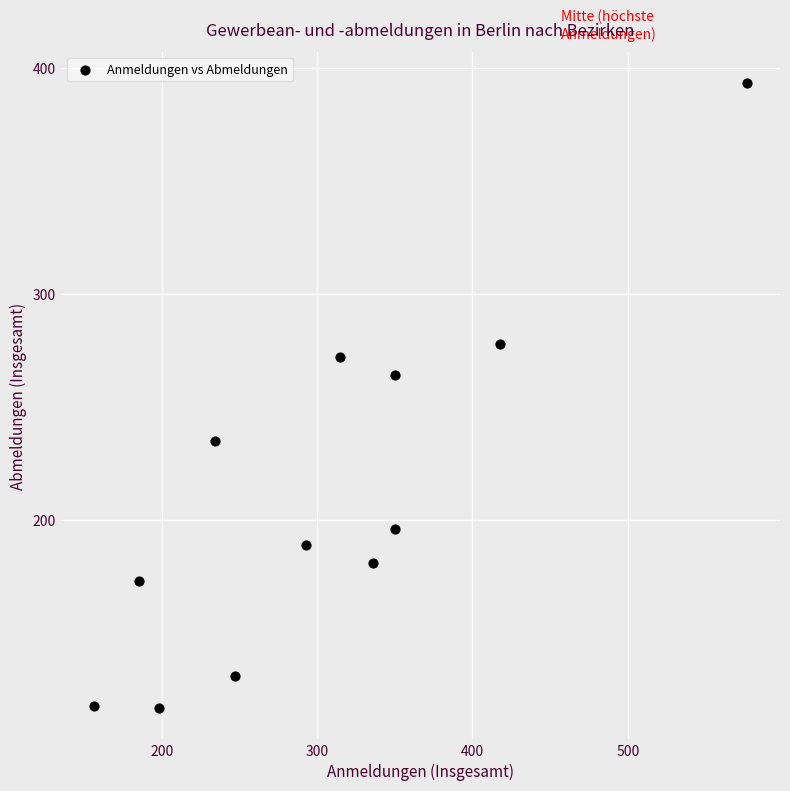

What is the average X value?

305